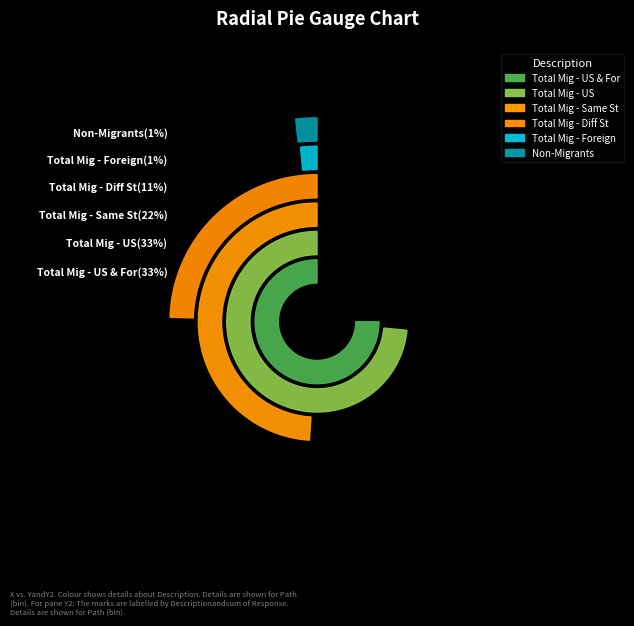

To the nearest percent, what is the combined percentage of Total Mig - Diff St and Total Mig - US?

44%